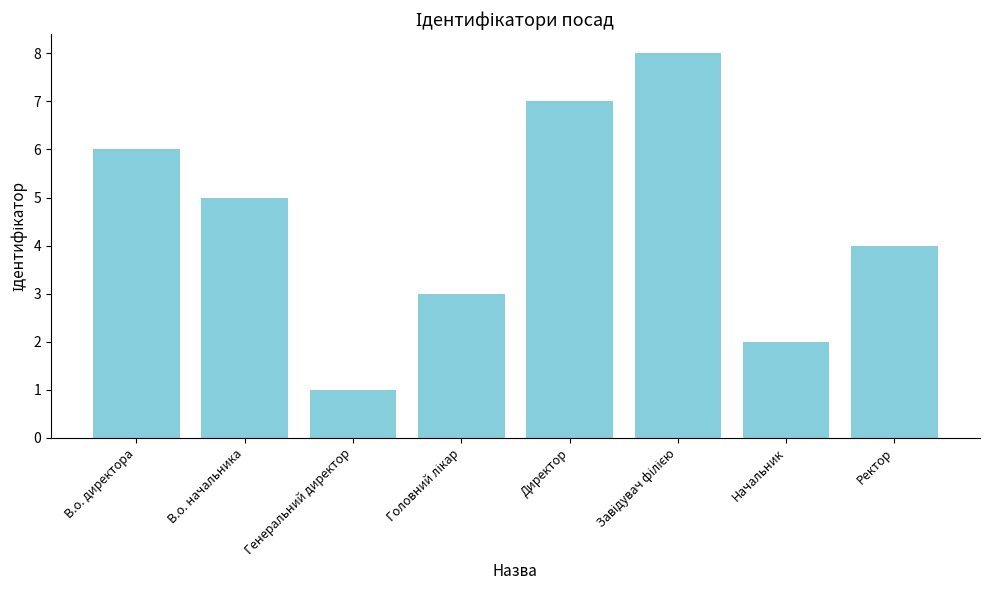

What is the difference between the values at Ректор and Генеральний директор?

3